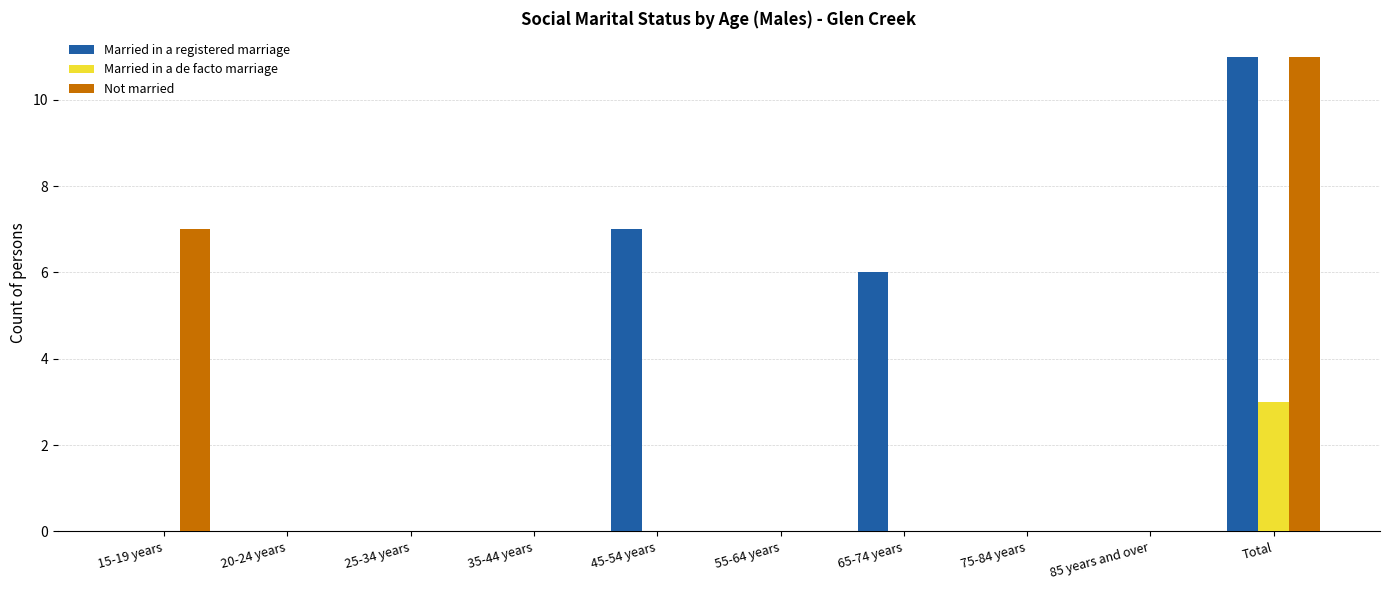

What is the spread (max minus min) of values at Total?

8